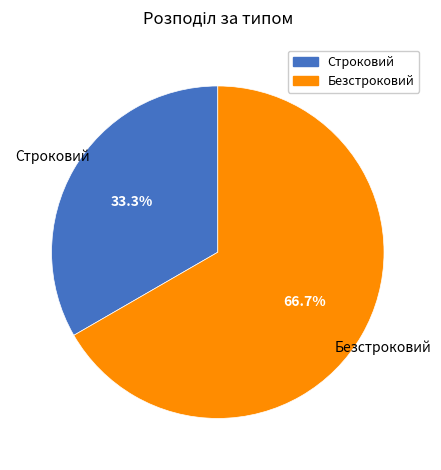

To the nearest percent, what is the difference between the Строковий and Безстроковий slice percentages?

33%